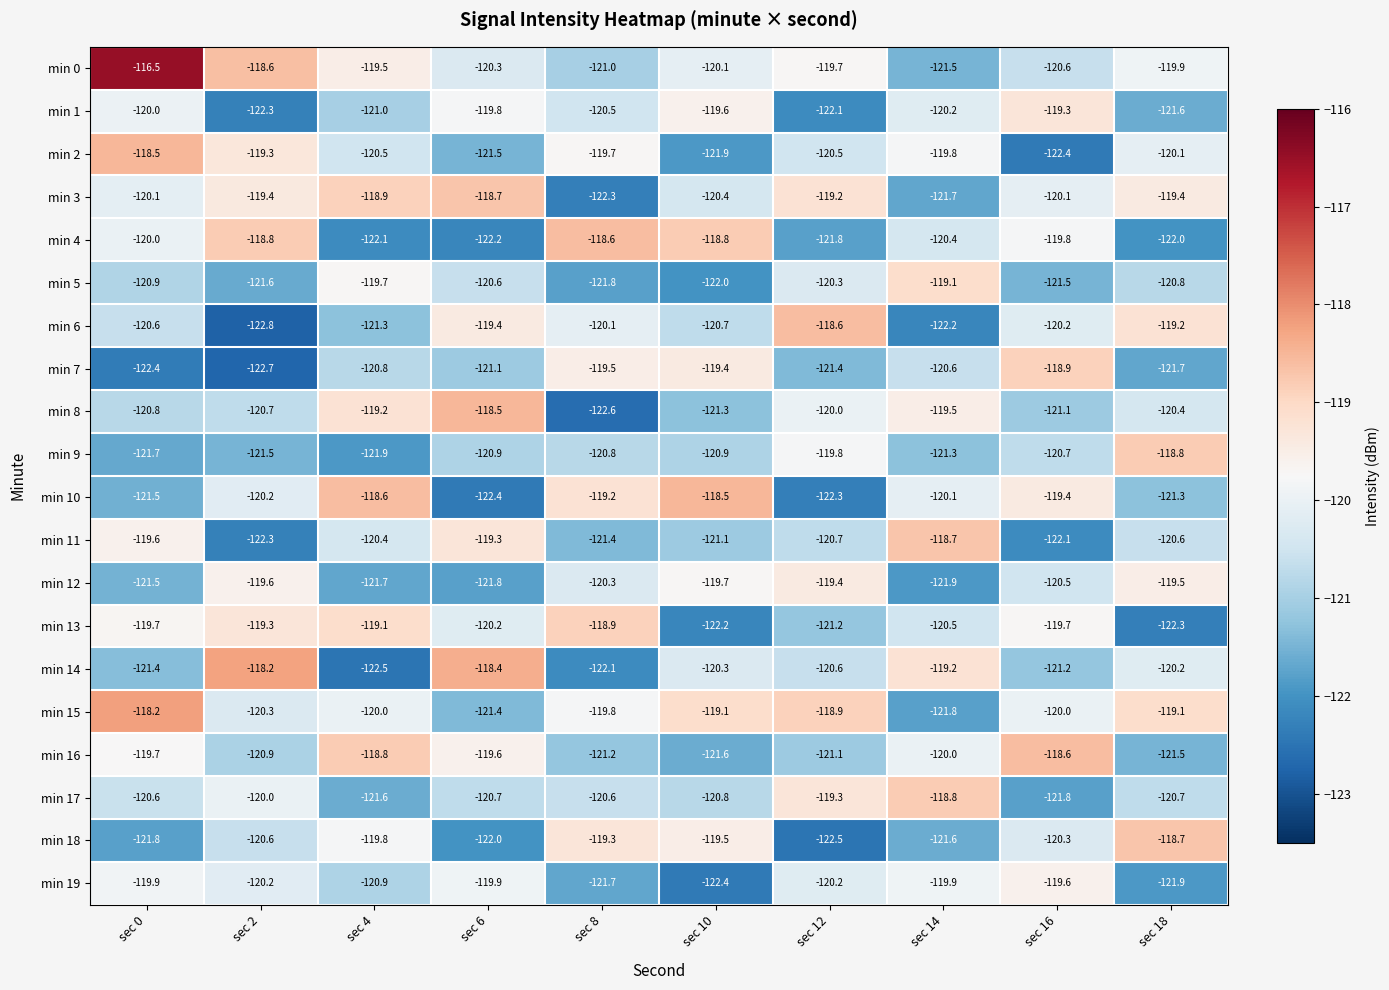

What is the difference between the highest and lowest values at sec 12?

3.9